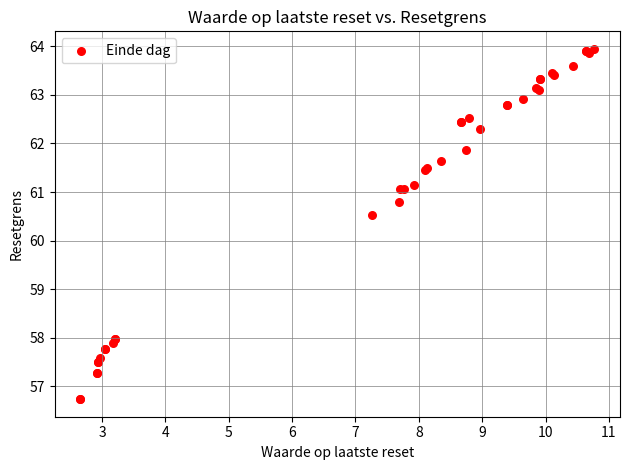

What Y value in the scatter plot is closest to 60?

60.5